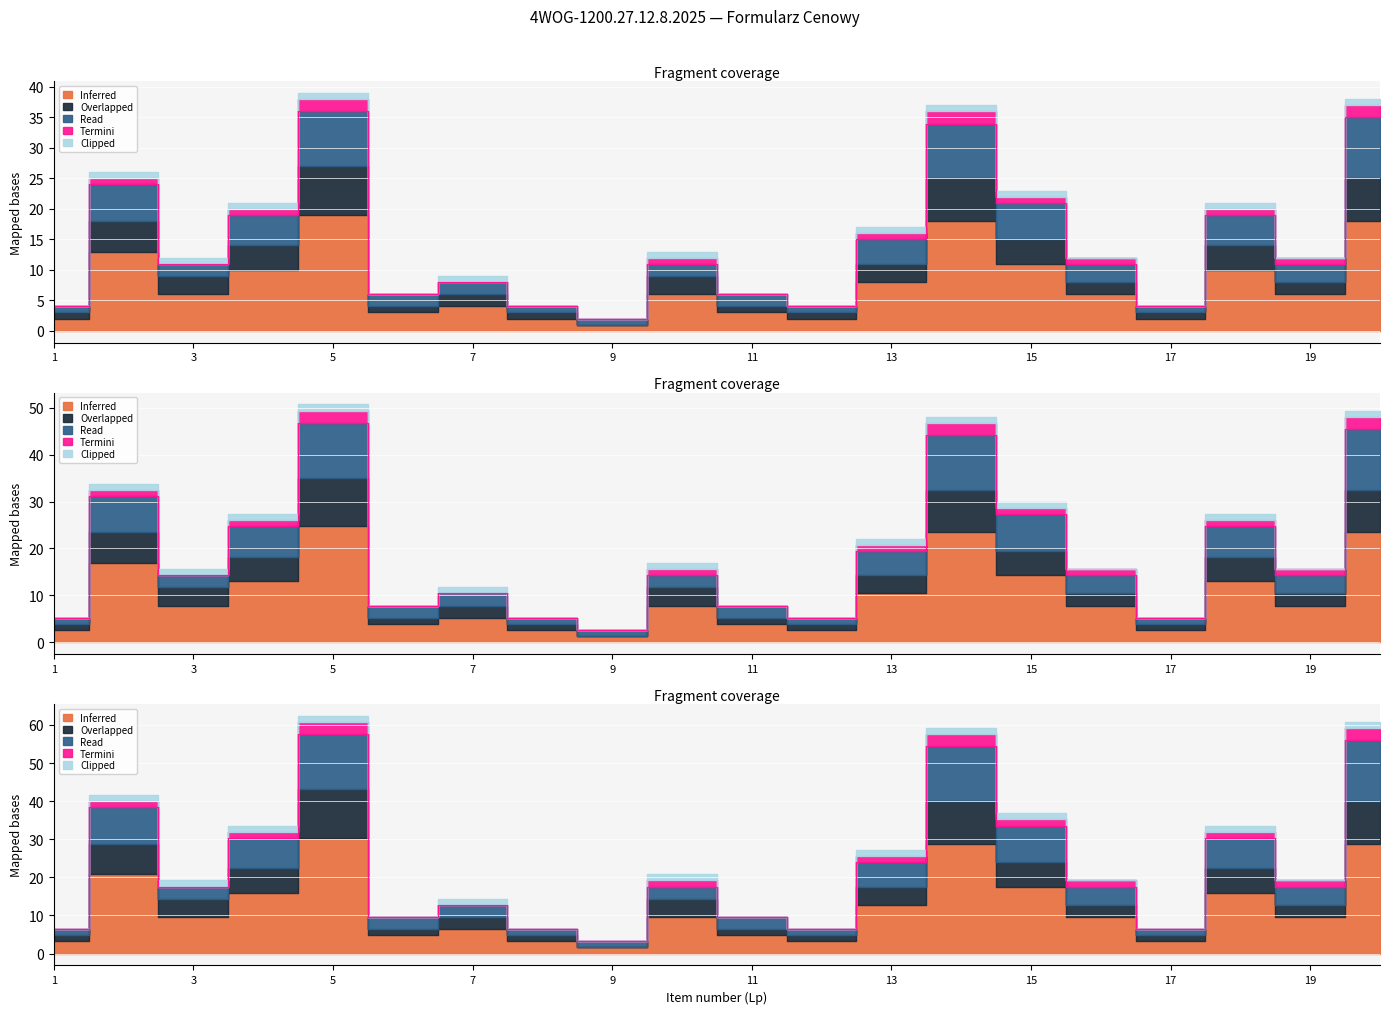

At which label does Overlapped first exceed 14?

2